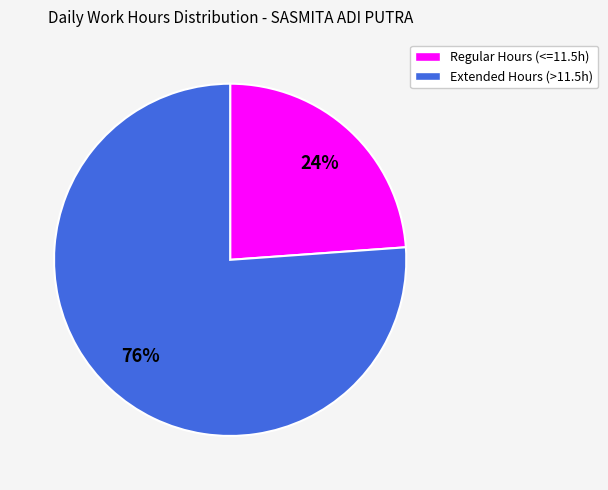

Which slice is the largest?

Extended Hours (>11.5h)